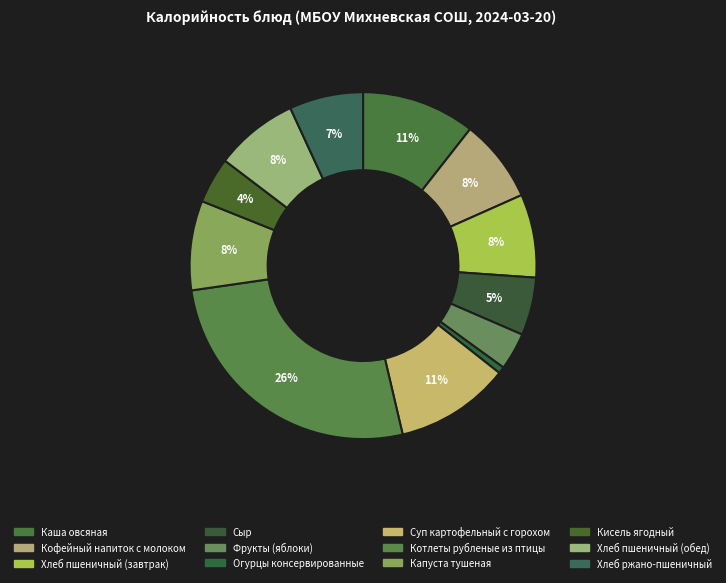

Rank the categories by value from highest to lowest.

Котлеты рубленые из птицы, Суп картофельный с горохом, Каша овсяная, Капуста тушеная, Хлеб пшеничный (завтрак), Хлеб пшеничный (обед), Кофейный напиток с молоком, Хлеб ржано-пшеничный, Сыр, Кисель ягодный, Фрукты (яблоки), Огурцы консервированные